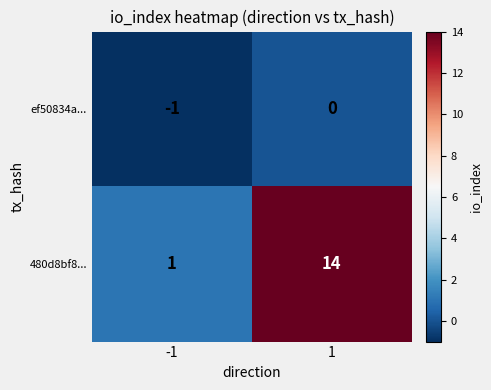

What is the total value across all series at 1?

14